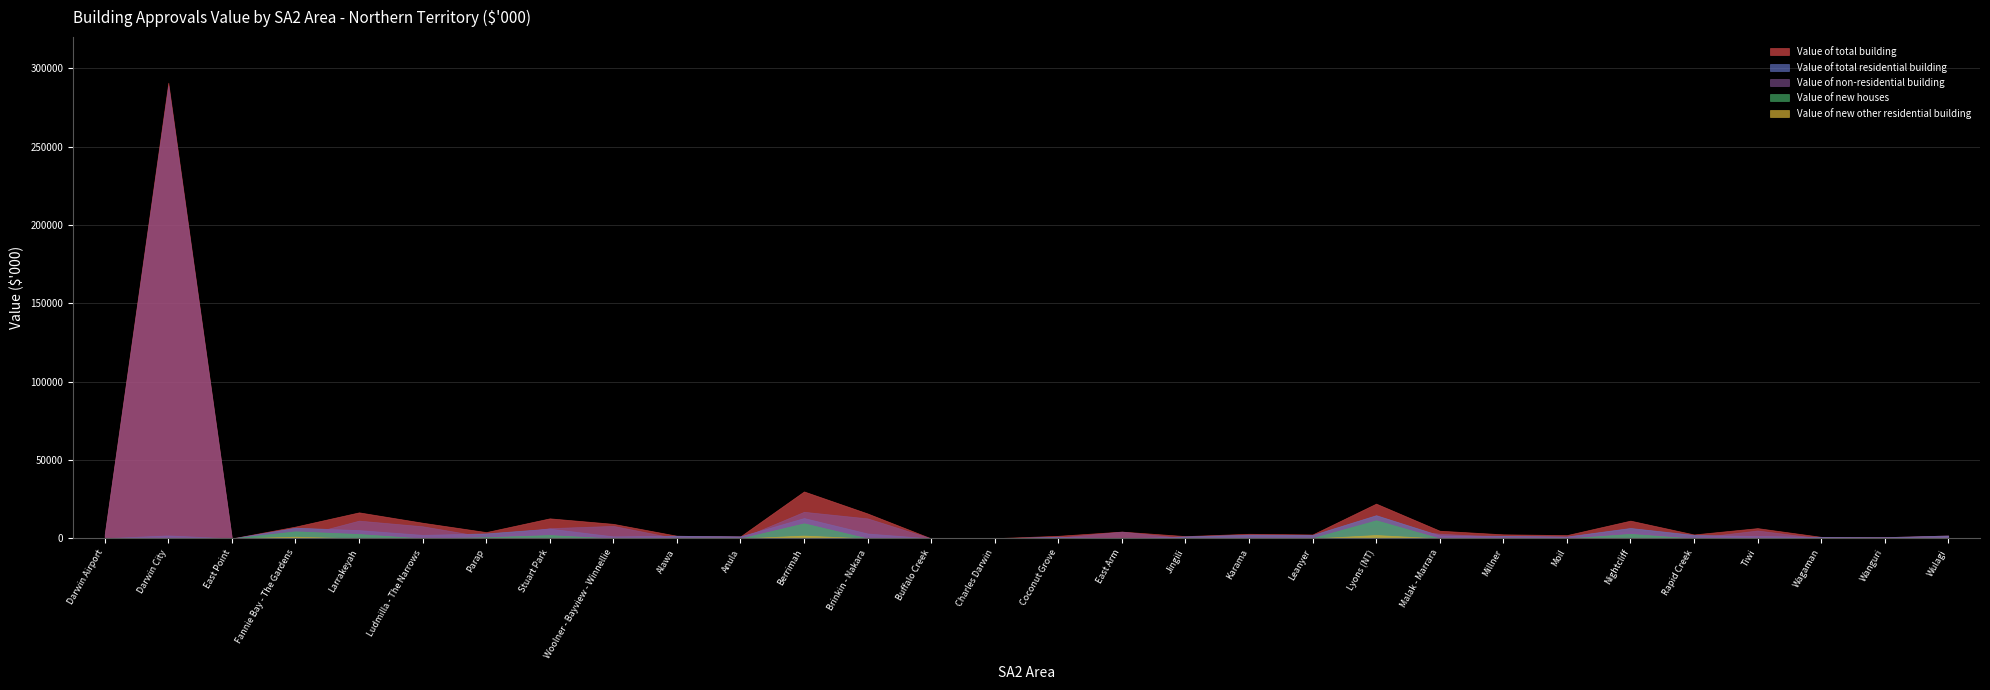

Reading left to right, list all the values displayed in this chart.

Value of total building: Darwin Airport=2735.0	Darwin City=290743.2	East Point=0.0	Fannie Bay - The Gardens=7547.5	Larrakeyah=16623.5	Ludmilla - The Narrows=10006.3	Parap=4035.8	Stuart Park=12801.7	Woolner - Bayview - Winnellie=9291.2	Alawa=1699.3	Anula=1321.3	Berrimah=29973.2	Brinkin - Nakara=15911.1	Buffalo Creek=0.0	Charles Darwin=153.0	Coconut Grove=1669.6	East Arm=4351.3	Jingili=1477.3	Karama=2956.5	Leanyer=2517.9	Lyons (NT)=22198.2	Malak - Marrara=4914.6	Millner=2600.1	Moil=2114.6	Nightcliff=11343.9	Rapid Creek=2531.6	Tiwi=6564.5	Wagaman=999.5	Wanguri=814.0	Wulagi=1863.1
Value of total residential building: Darwin Airport=180.0	Darwin City=1900.9	East Point=0.0	Fannie Bay - The Gardens=6855.0	Larrakeyah=5280.7	Ludmilla - The Narrows=2257.5	Parap=3192.9	Stuart Park=6241.9	Woolner - Bayview - Winnellie=1298.9	Alawa=1699.3	Anula=1321.3	Berrimah=12989.0	Brinkin - Nakara=3132.5	Buffalo Creek=0.0	Charles Darwin=0.0	Coconut Grove=1096.8	East Arm=30.4	Jingili=1308.5	Karama=2376.5	Leanyer=2208.7	Lyons (NT)=14817.8	Malak - Marrara=1901.7	Millner=1650.1	Moil=1225.0	Nightcliff=6668.1	Rapid Creek=2226.5	Tiwi=1512.2	Wagaman=999.5	Wanguri=814.0	Wulagi=1863.1
Value of non-residential building: Darwin Airport=2555.0	Darwin City=288842.3	East Point=0.0	Fannie Bay - The Gardens=692.5	Larrakeyah=11342.8	Ludmilla - The Narrows=7748.7	Parap=842.9	Stuart Park=6559.8	Woolner - Bayview - Winnellie=7992.2	Alawa=0.0	Anula=0.0	Berrimah=16984.2	Brinkin - Nakara=12778.7	Buffalo Creek=0.0	Charles Darwin=153.0	Coconut Grove=572.8	East Arm=4320.9	Jingili=168.7	Karama=580.0	Leanyer=309.2	Lyons (NT)=7380.5	Malak - Marrara=3012.8	Millner=950.0	Moil=889.6	Nightcliff=4675.8	Rapid Creek=305.1	Tiwi=5052.2	Wagaman=0.0	Wanguri=0.0	Wulagi=0.0
Value of new houses: Darwin Airport=0.0	Darwin City=0.0	East Point=0.0	Fannie Bay - The Gardens=4513.5	Larrakeyah=2788.5	Ludmilla - The Narrows=0.0	Parap=785.4	Stuart Park=2154.0	Woolner - Bayview - Winnellie=0.0	Alawa=147.7	Anula=0.0	Berrimah=9640.9	Brinkin - Nakara=0.0	Buffalo Creek=0.0	Charles Darwin=0.0	Coconut Grove=0.0	East Arm=0.0	Jingili=0.0	Karama=0.0	Leanyer=220.0	Lyons (NT)=11560.7	Malak - Marrara=0.0	Millner=350.0	Moil=0.0	Nightcliff=2900.0	Rapid Creek=0.0	Tiwi=0.0	Wagaman=0.0	Wanguri=0.0	Wulagi=0.0
Value of new other residential building: Darwin Airport=0.0	Darwin City=0.0	East Point=0.0	Fannie Bay - The Gardens=1100.0	Larrakeyah=0.0	Ludmilla - The Narrows=0.0	Parap=0.0	Stuart Park=0.0	Woolner - Bayview - Winnellie=0.0	Alawa=0.0	Anula=0.0	Berrimah=1814.0	Brinkin - Nakara=0.0	Buffalo Creek=0.0	Charles Darwin=0.0	Coconut Grove=0.0	East Arm=0.0	Jingili=0.0	Karama=0.0	Leanyer=0.0	Lyons (NT)=2163.0	Malak - Marrara=0.0	Millner=0.0	Moil=0.0	Nightcliff=0.0	Rapid Creek=0.0	Tiwi=0.0	Wagaman=0.0	Wanguri=0.0	Wulagi=0.0